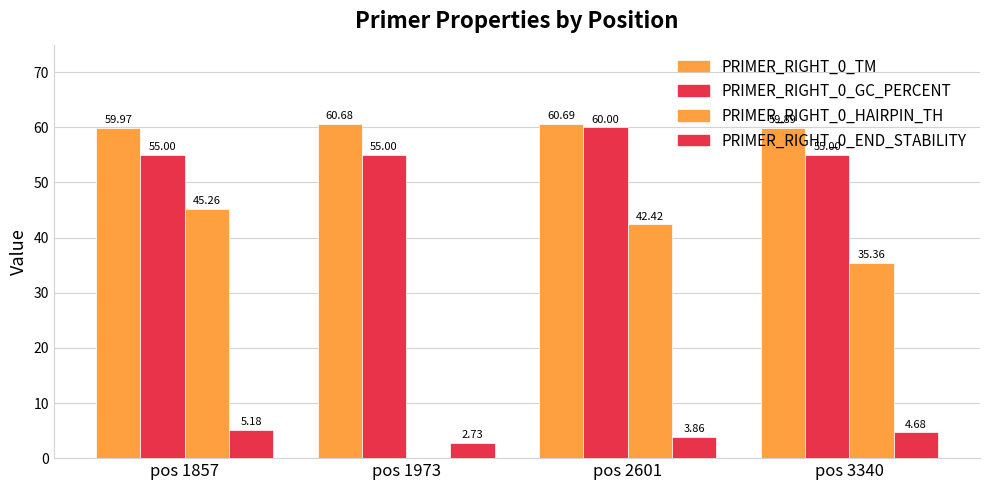

Which series has the widest spread of values?

PRIMER_RIGHT_0_HAIRPIN_TH